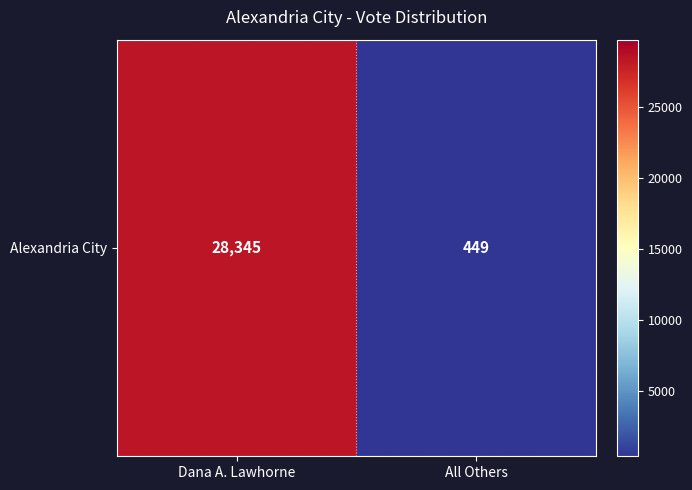

The value at All Others is 310. True or false?

False